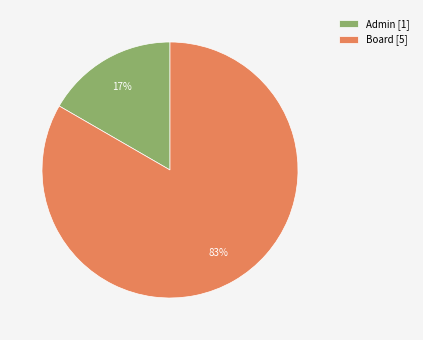

What is the ratio of the value at Admin to the value at Board?

0.2